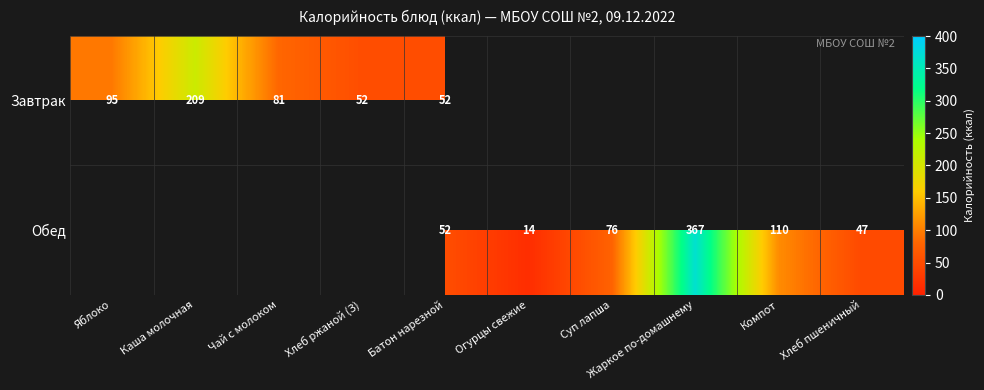

The value of Обед at Огурцы свежие is 14. True or false?

True